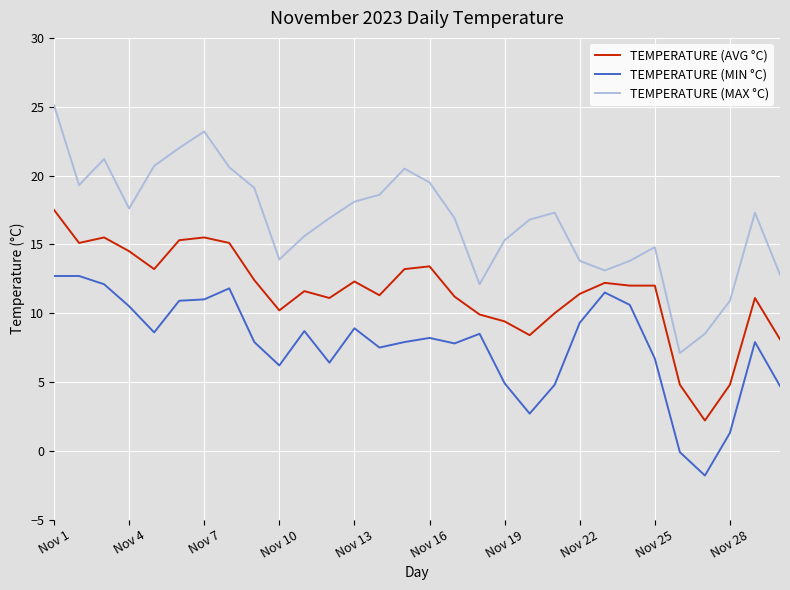

Which series has the largest total across all categories?

TEMPERATURE (MAX °C)